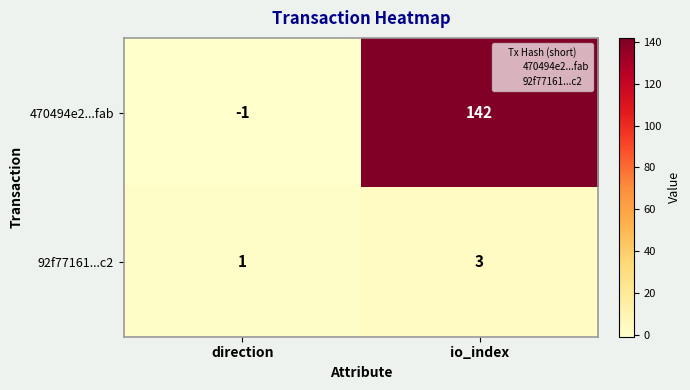

Reading right to left, list all the values displayed in this chart.

470494e2...fab: 142	-1
92f77161...c2: 3	1